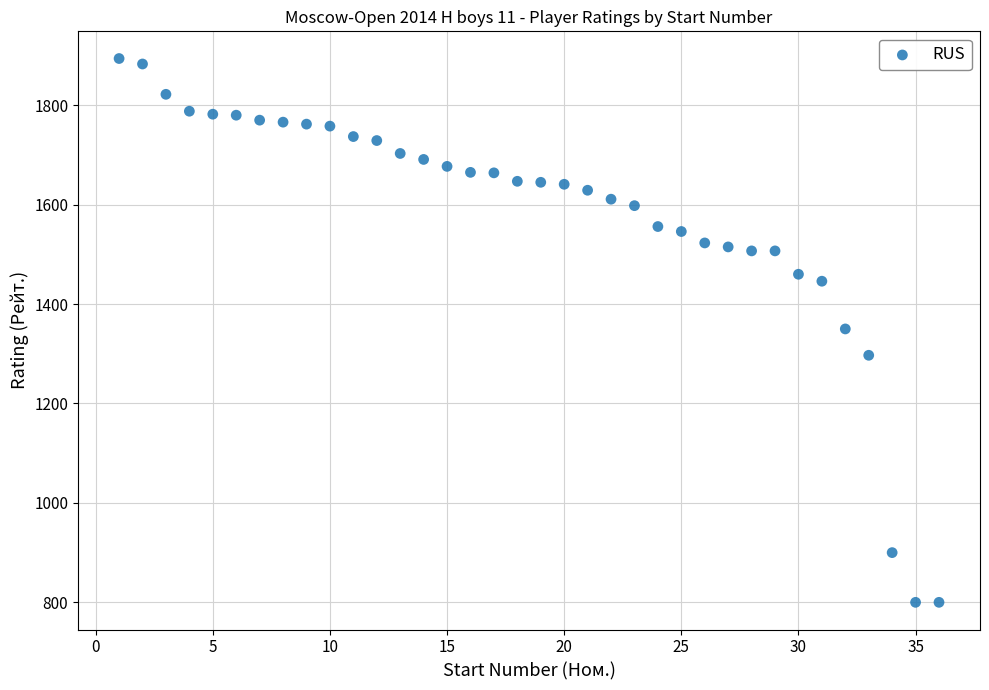

What is the range of Y values (max minus min)?

1094